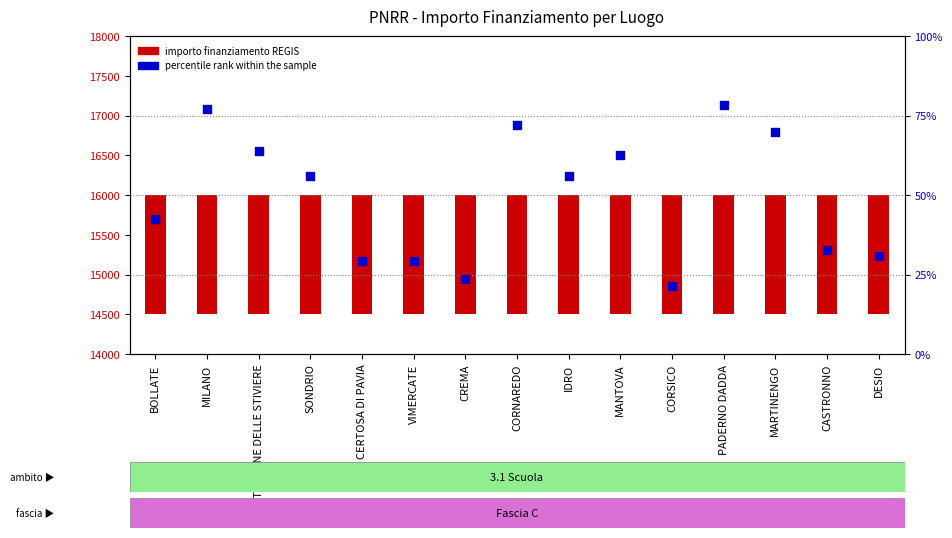

At which category is the sum across all series the highest?

PADERNO DADDA